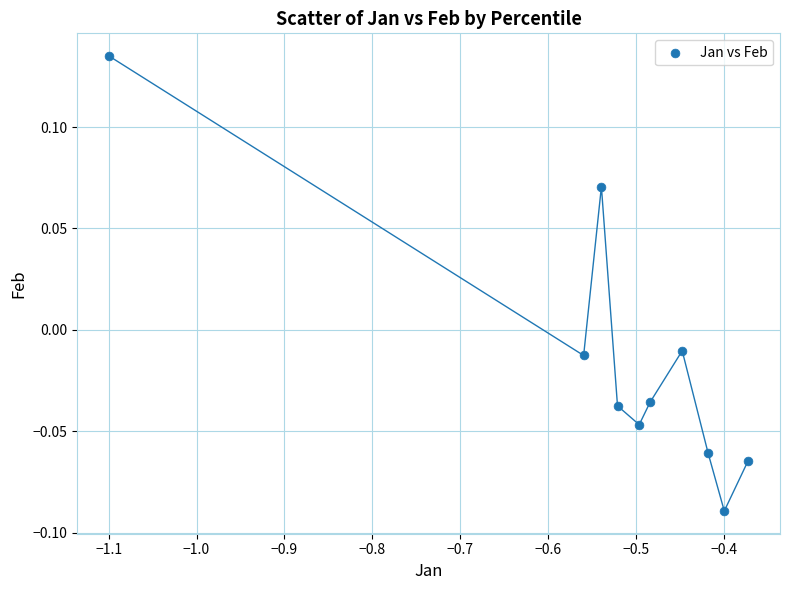

What is the average X value?

-0.5